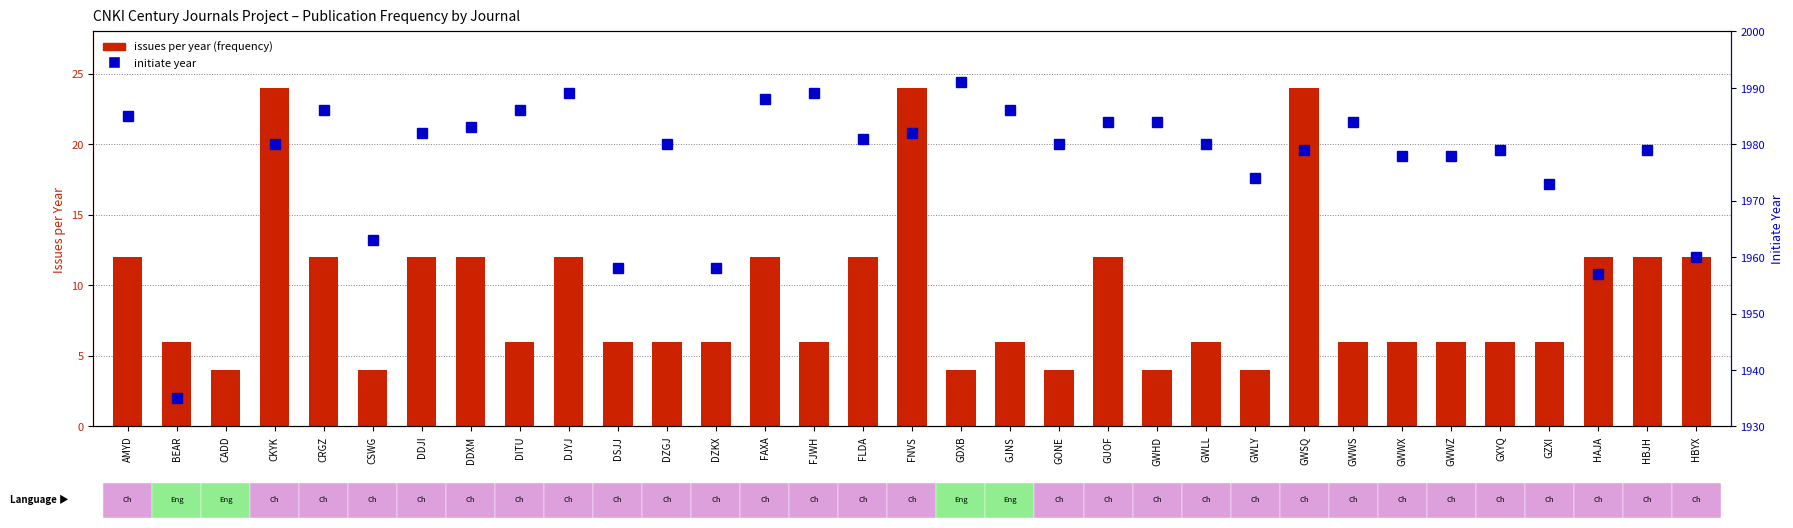

At which category is the sum across all series the highest?

FNVS